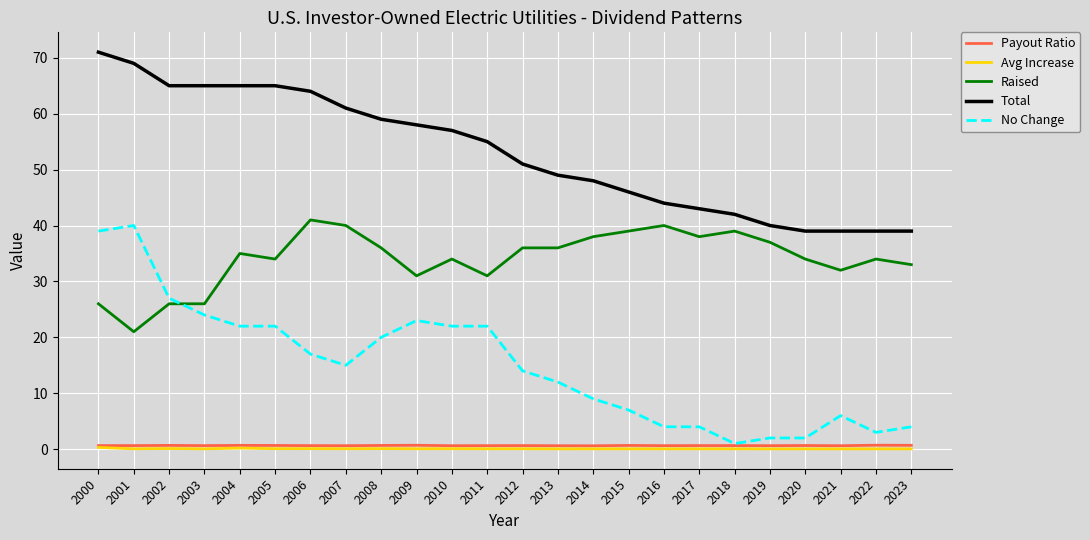

What is the highest value of the Raised series?

41.0